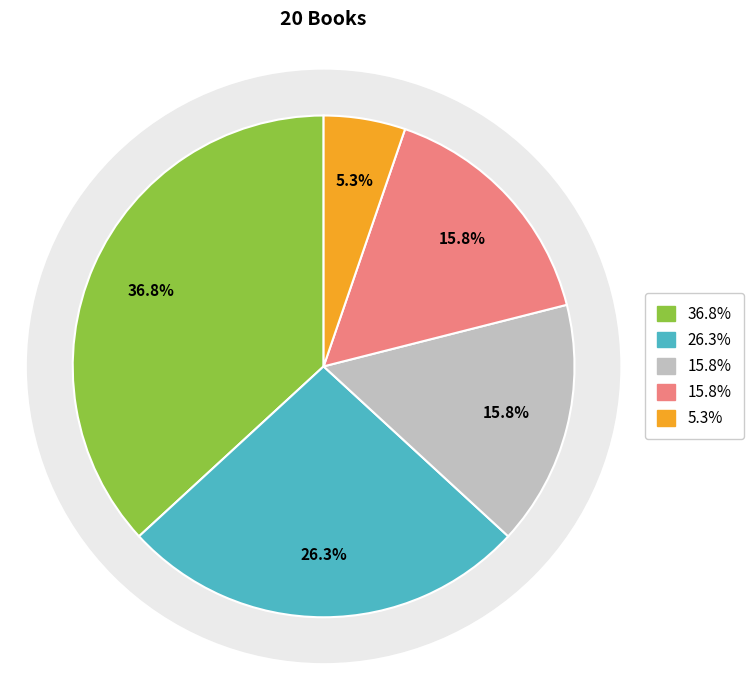

Count the number of slices in the pie.

5